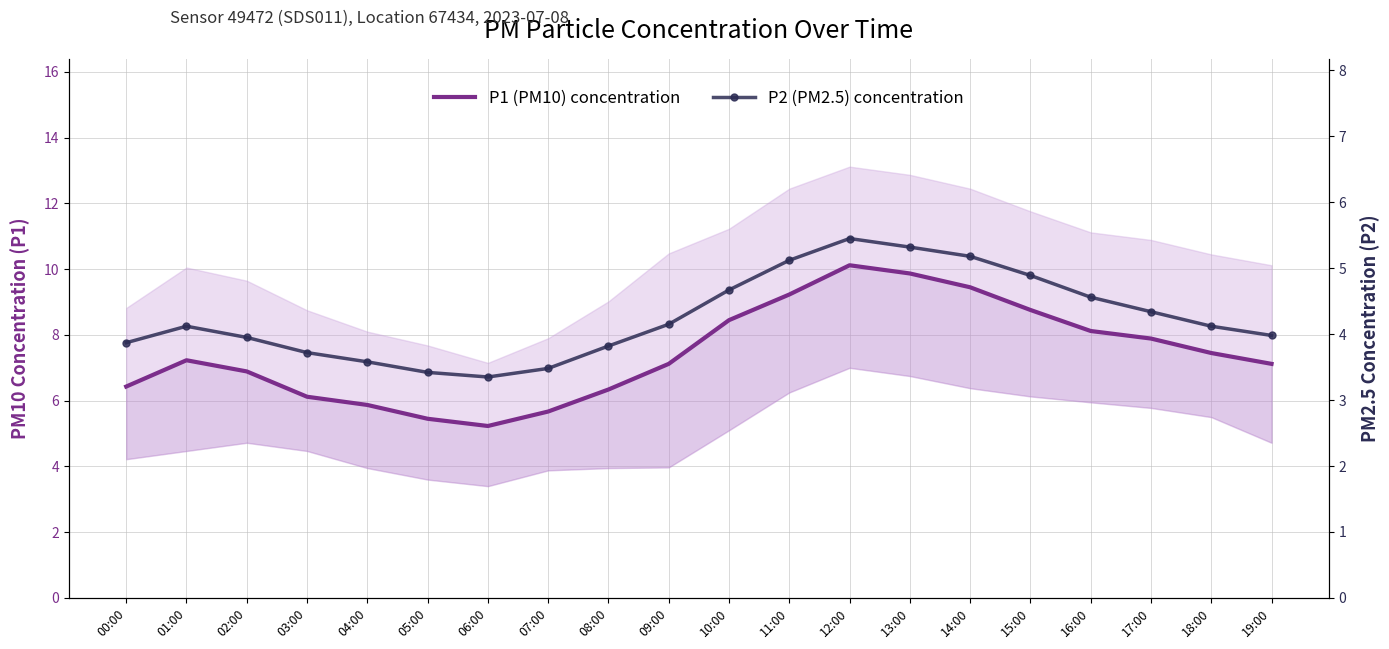

At which label does P2 (PM2.5) concentration reach its minimum?

06:00